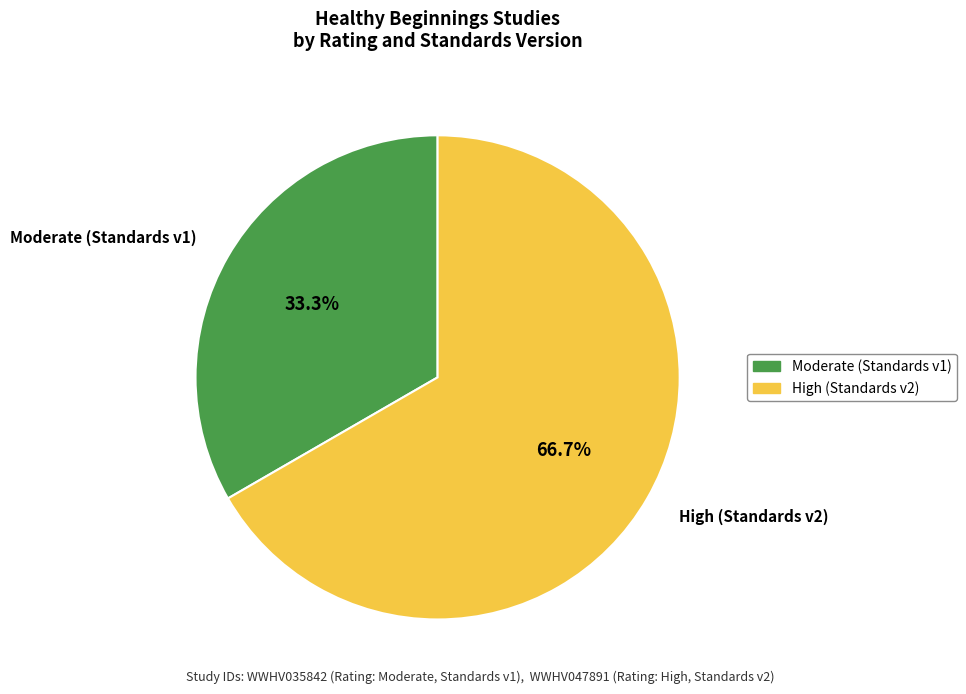

How many slices are in this pie chart?

2